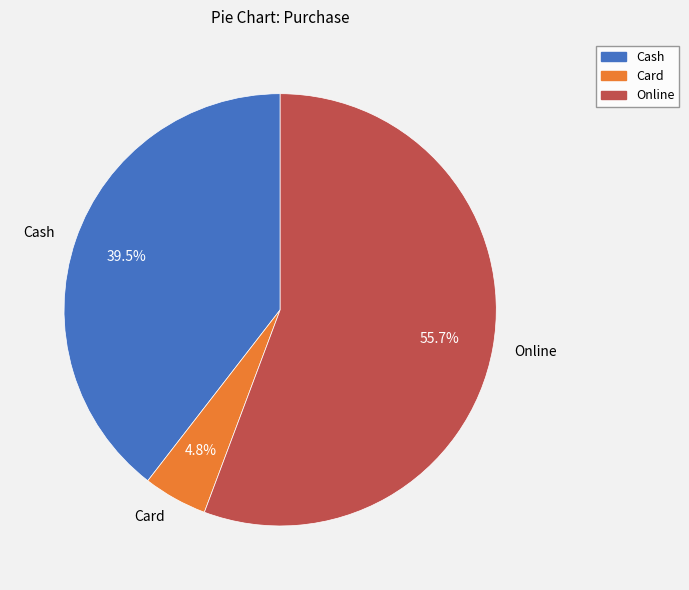

Is there a majority slice in this chart?

Yes